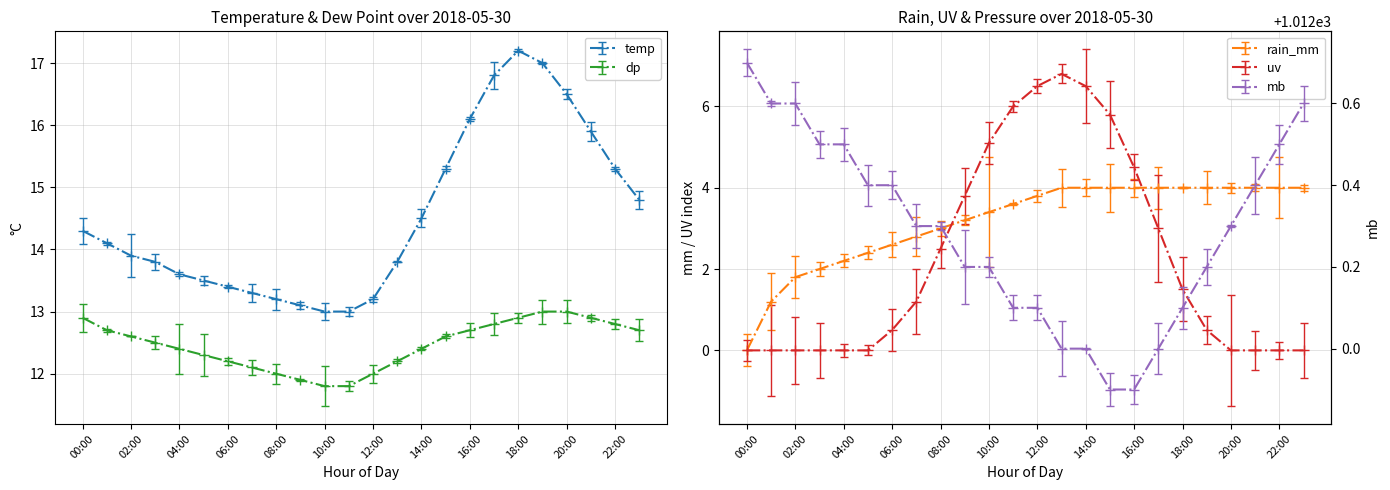

How many data points in dp are less than 12?

3